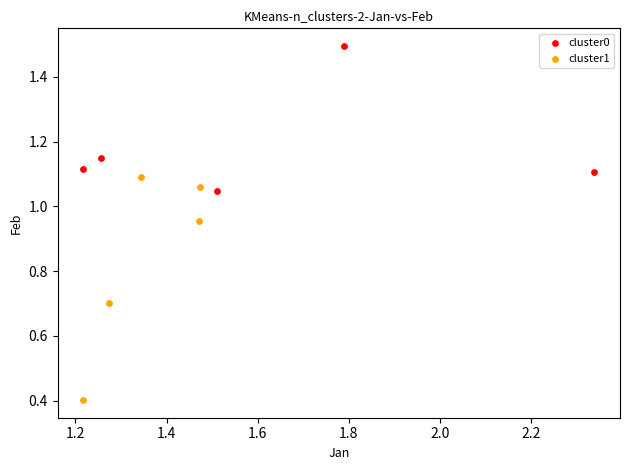

What are all the series names shown in the legend?

cluster0, cluster1